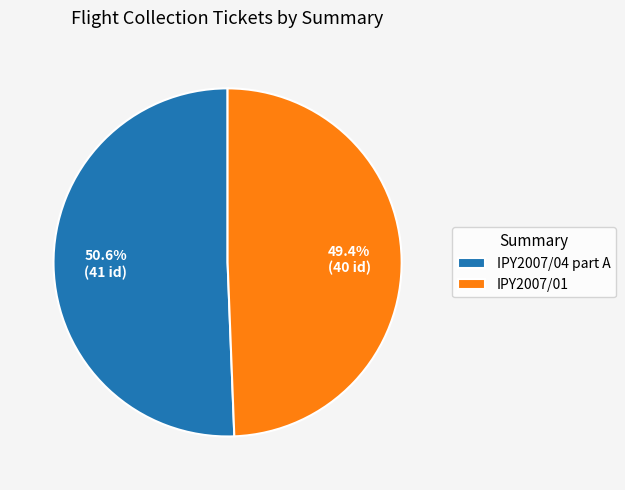

To the nearest percent, what portion does IPY2007/01 represent?

49%